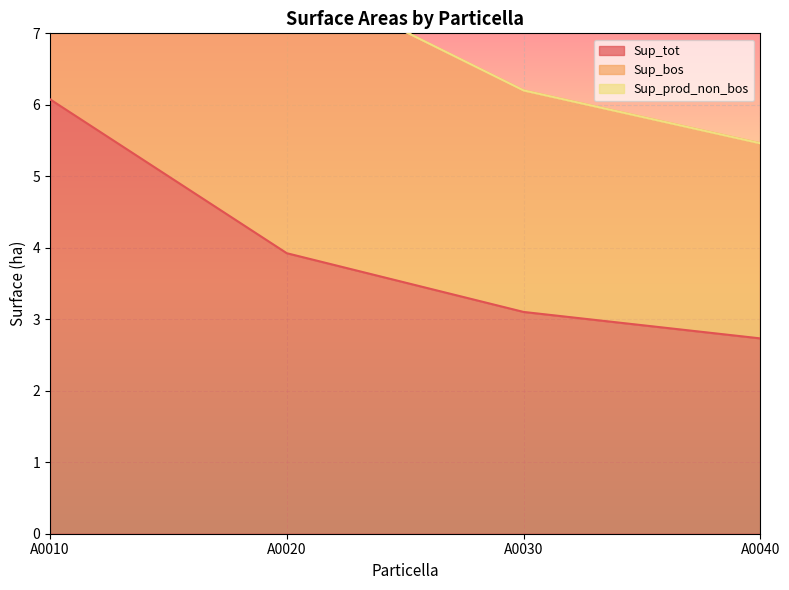

What is the value of the Sup_tot point at the 4th from the left?

2.7